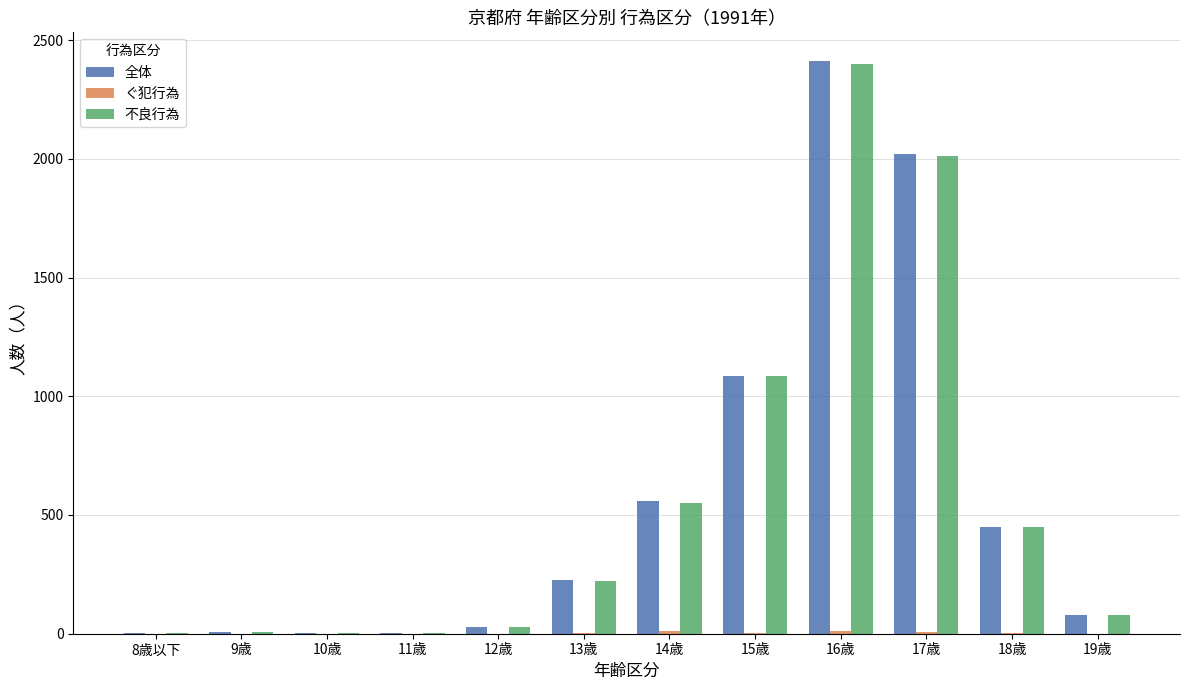

Are the bars grouped side by side (vs. stacked)?

Yes